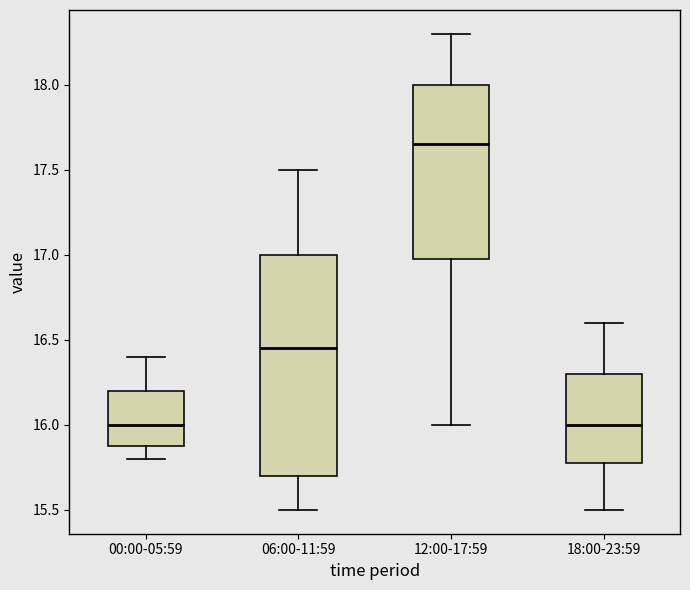

Comparing the boxes themselves (not the whiskers), which one is the tallest?

06:00-11:59